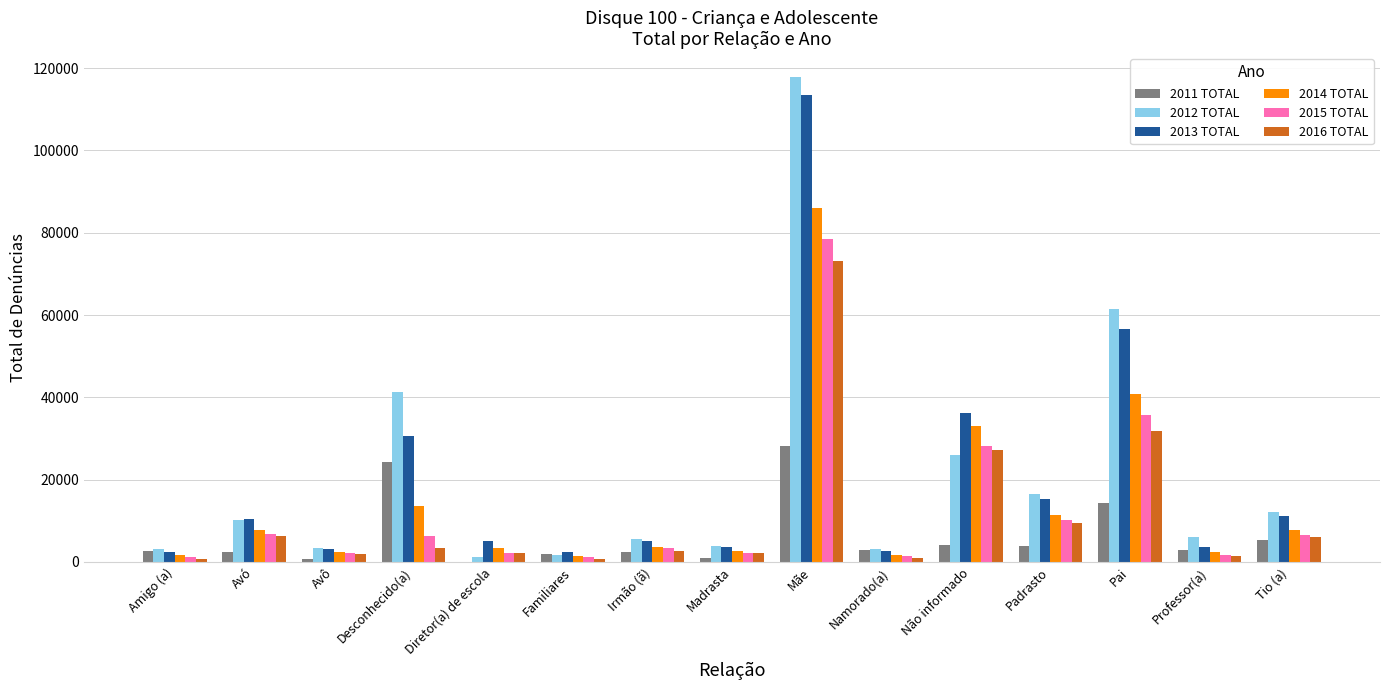

True or false: 2015 TOTAL has a value of 6420 at Desconhecido(a).

True